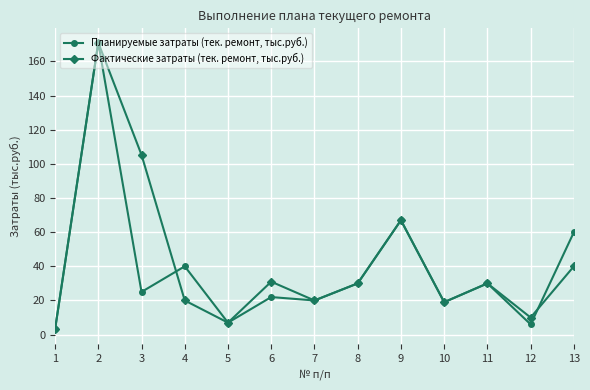

How many data points in Планируемые затраты (тек. ремонт, тыс.руб.) are less than 25?

6